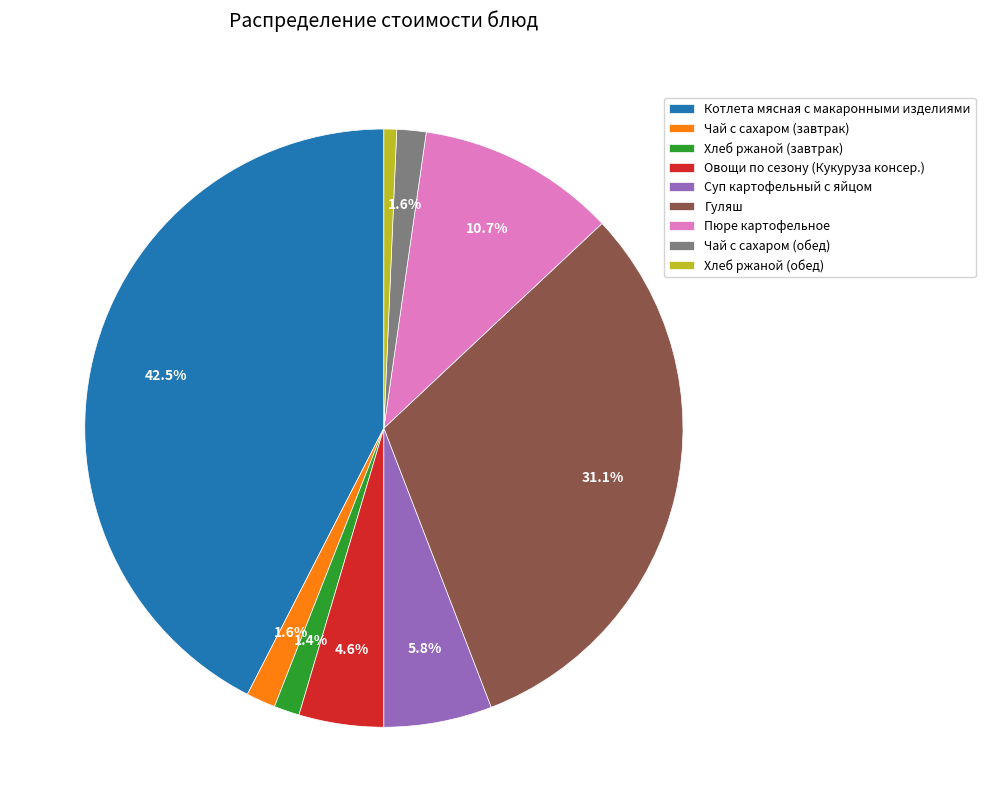

To the nearest percent, what is the combined percentage of Суп картофельный с яйцом and Чай с сахаром (обед)?

7%